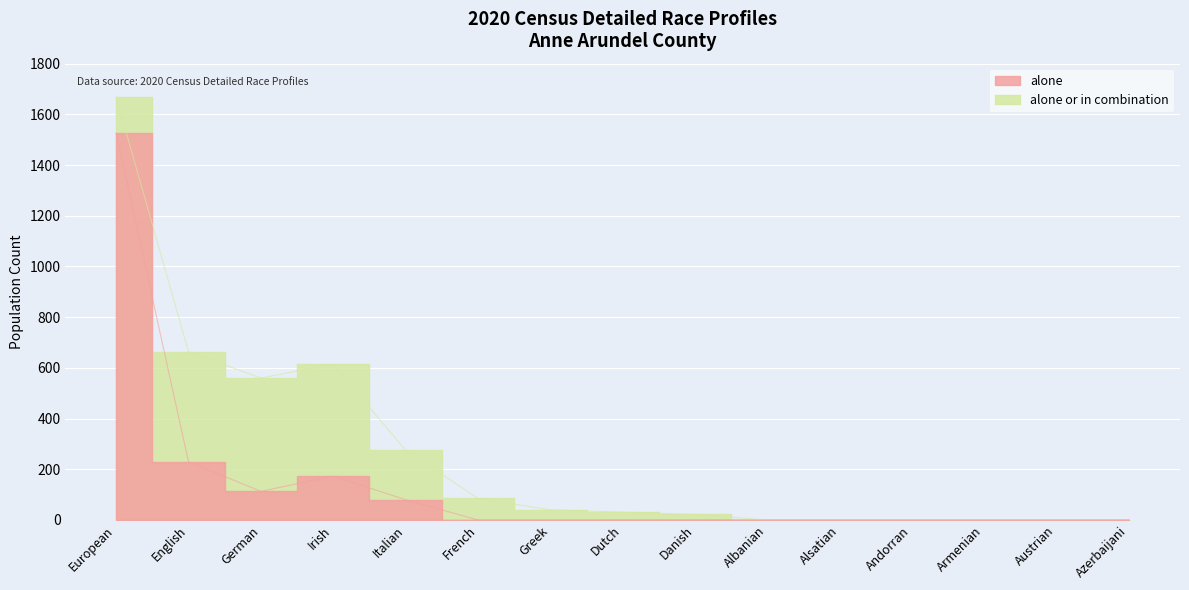

What is the average value of the alone_or_combination series?

264